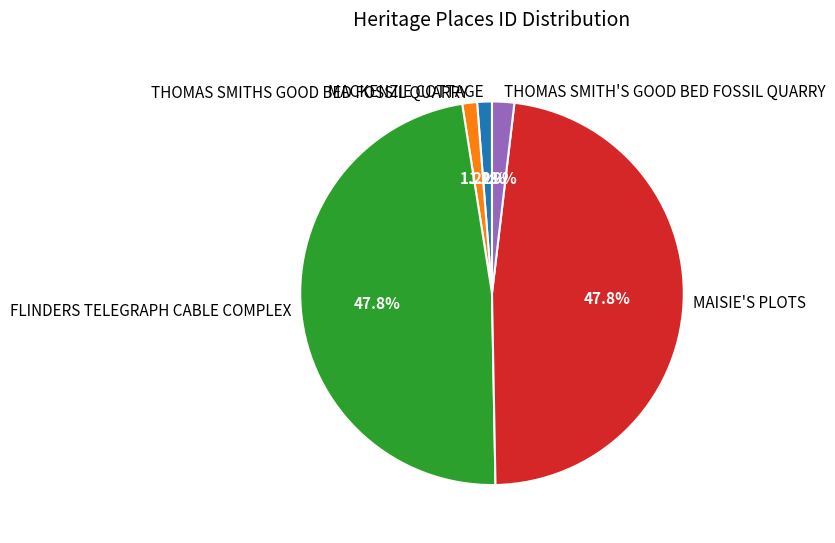

How many segments does this pie chart have?

5